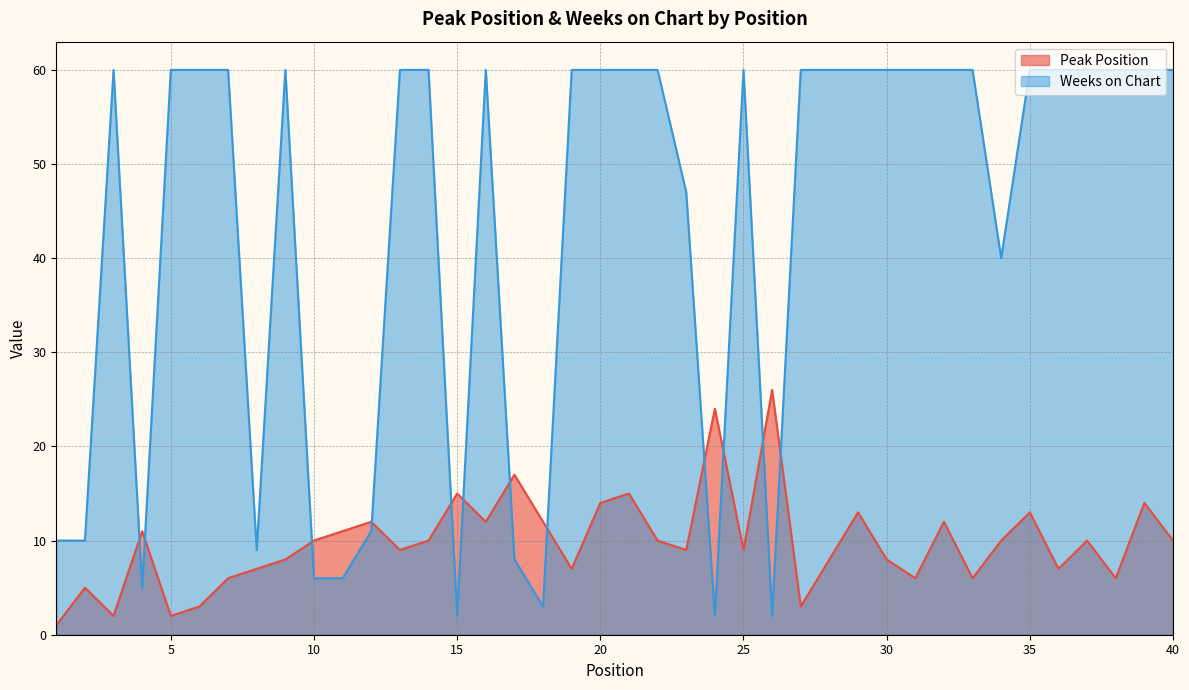

The value of Peak Position at 32 is 12. True or false?

True